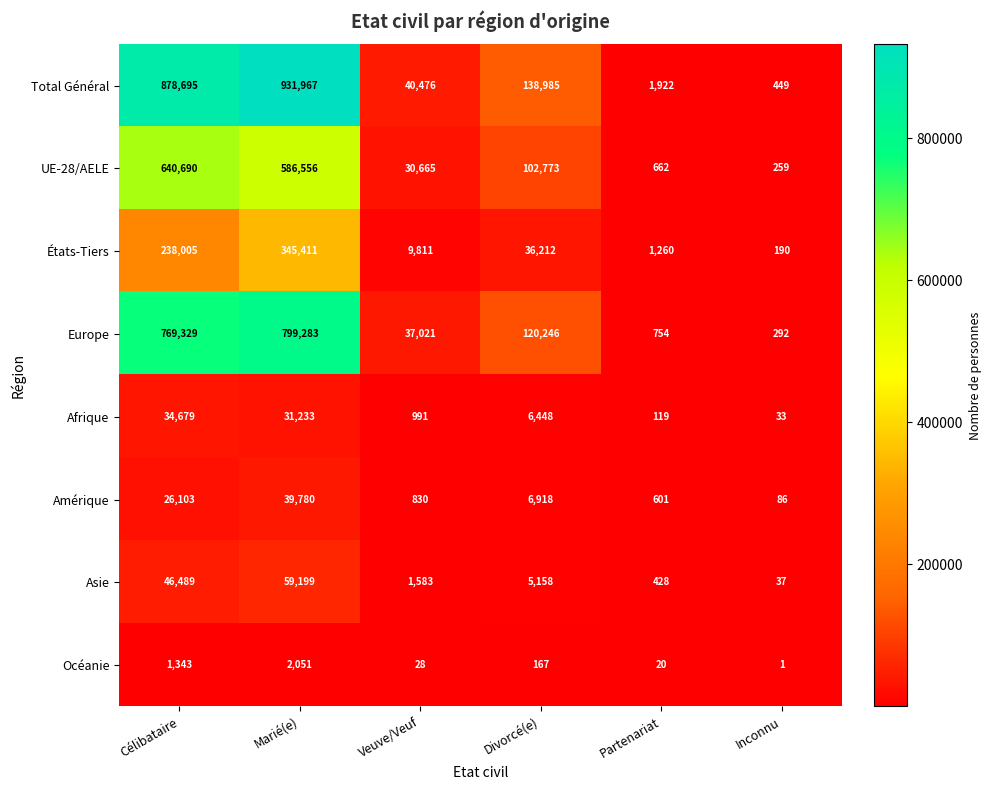

What value does the Asie series have at Partenariat?

428